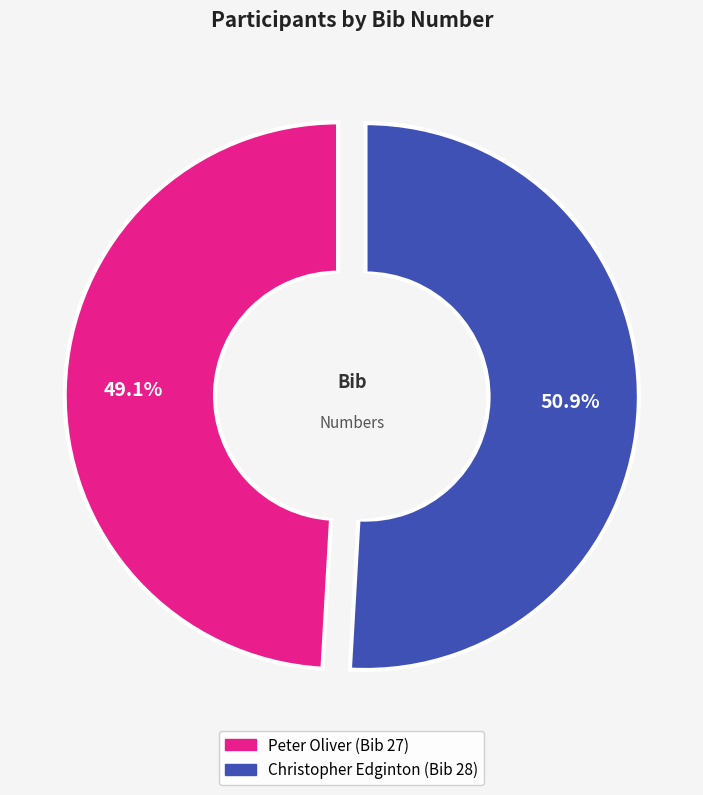

Count the number of slices in the pie.

2